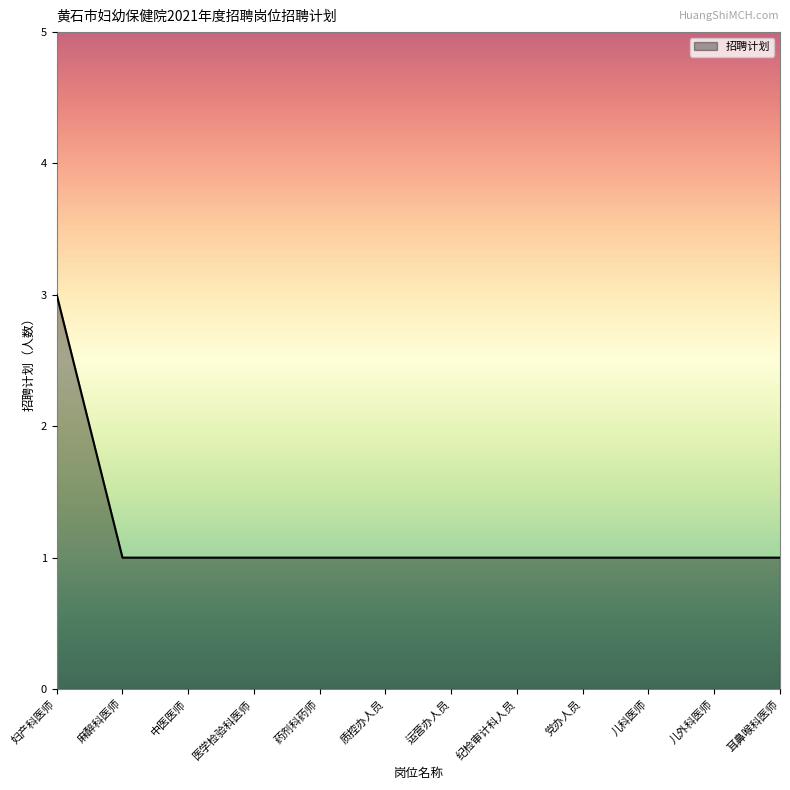

How many lines are shown in the chart?

1